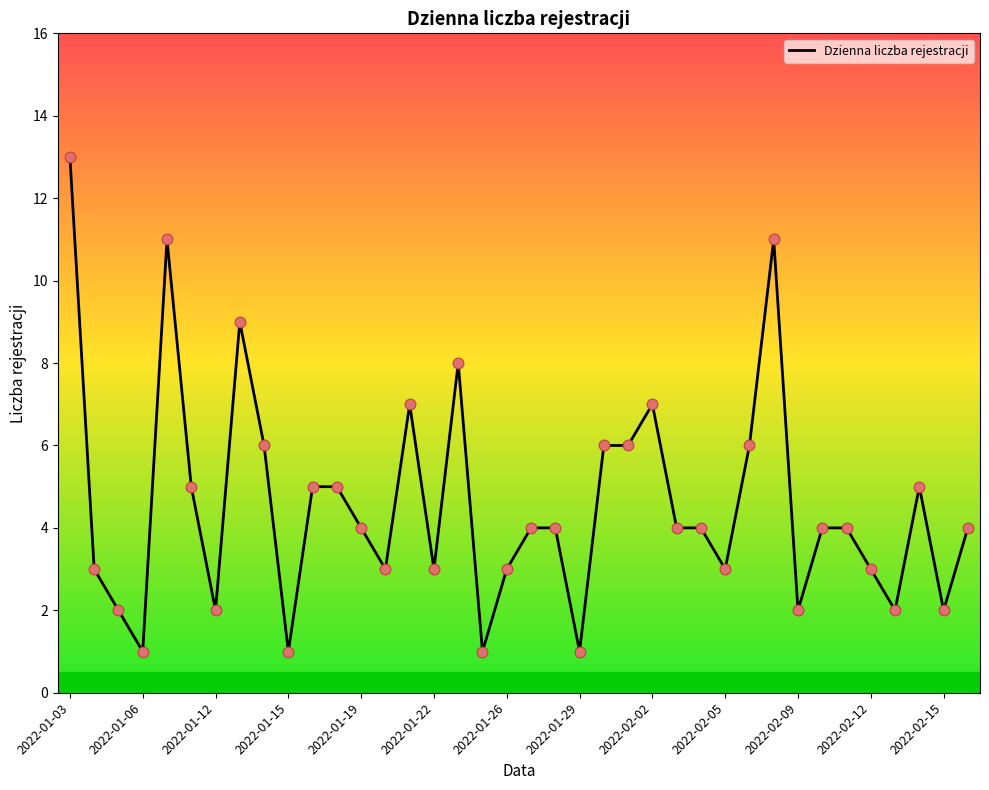

What is the greatest value displayed?

13